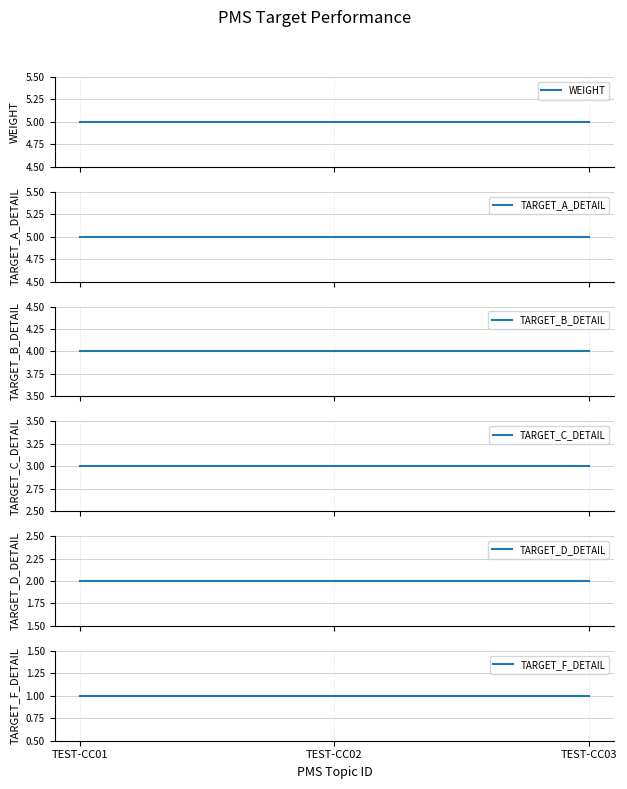

Reading right to left, what are all the values shown in this chart?

WEIGHT: 5	5	5
TARGET_A_DETAIL: 5	5	5
TARGET_B_DETAIL: 4	4	4
TARGET_C_DETAIL: 3	3	3
TARGET_D_DETAIL: 2	2	2
TARGET_F_DETAIL: 1	1	1